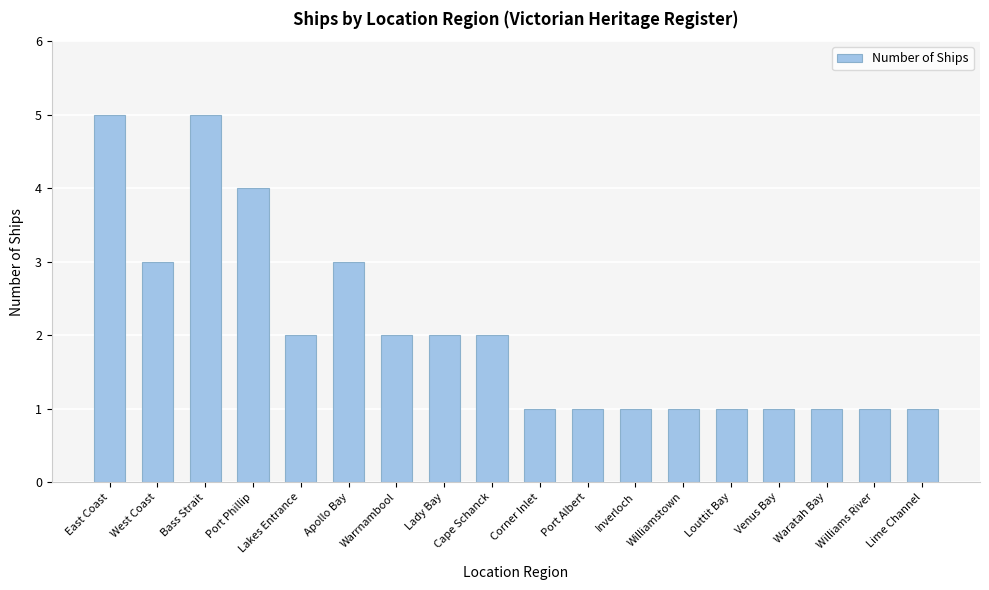

Reading left to right, list all the values displayed in this chart.

East Coast=5	West Coast=3	Bass Strait=5	Port Phillip=4	Lakes Entrance=2	Apollo Bay=3	Warrnambool=2	Lady Bay=2	Cape Schanck=2	Corner Inlet=1	Port Albert=1	Inverloch=1	Williamstown=1	Louttit Bay=1	Venus Bay=1	Waratah Bay=1	Williams River=1	Lime Channel=1